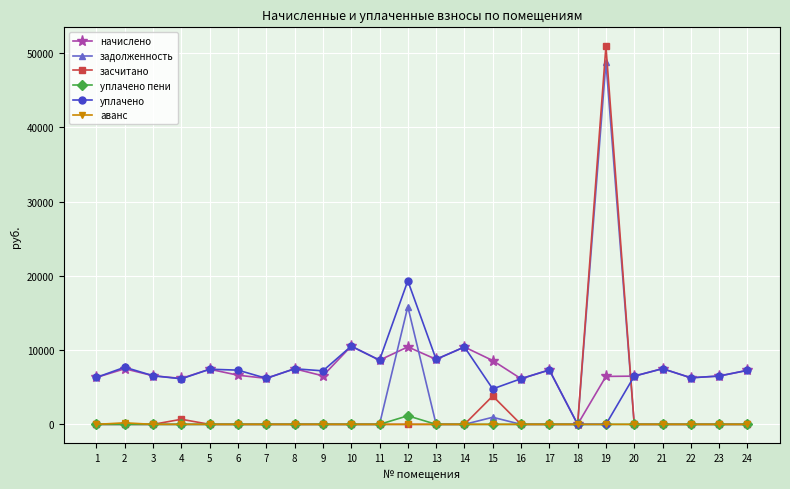

True or false: засчитано has more than 0 points higher than both neighbors.

True